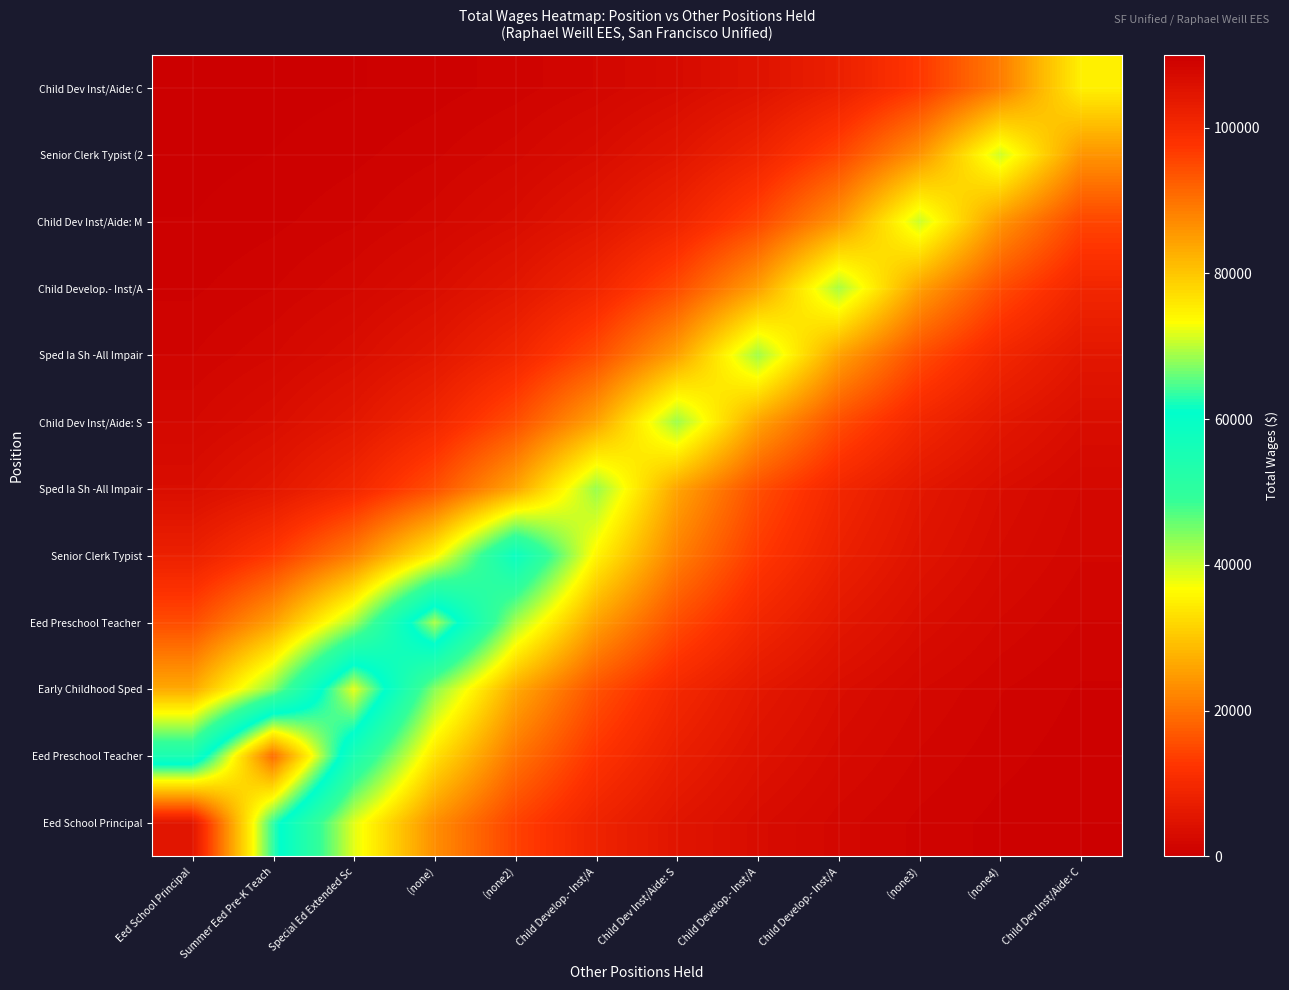

What is the difference between the highest and lowest values at Eed School Principal?

104451.8